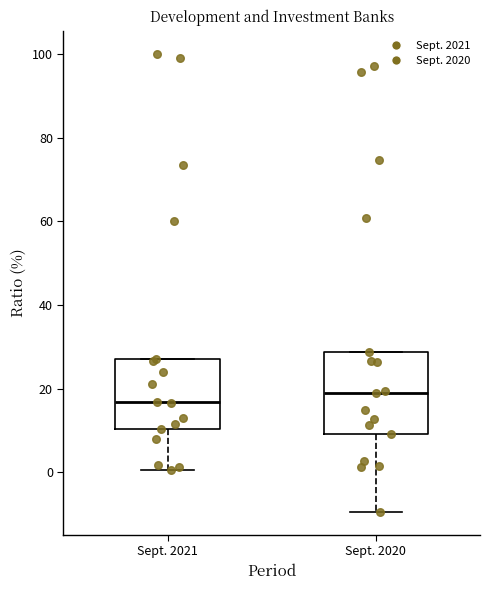

Where is the lower edge of the box for Sept. 2020 on the y-axis? The values are not printed on the chart, so give them approximately, as read against the axis.

10